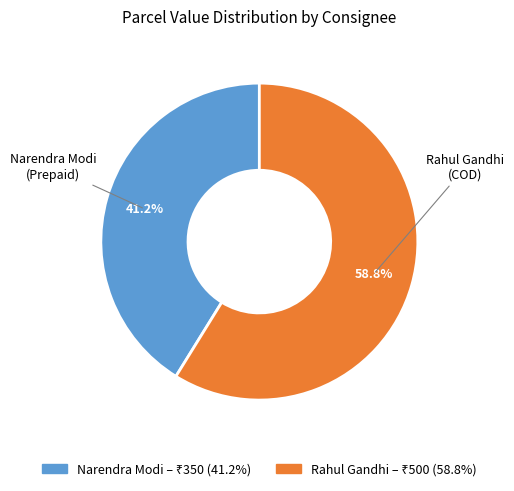

How many slices are in this pie chart?

2